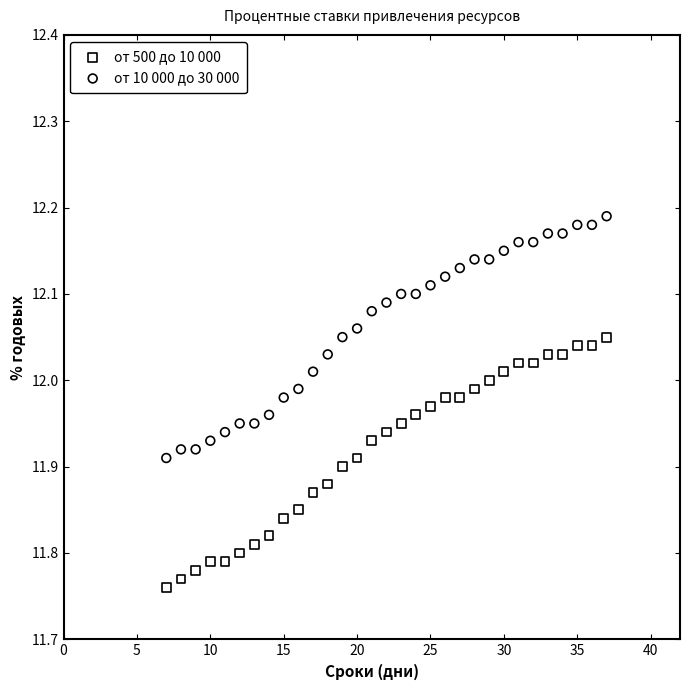

Which series has the largest Y range (max minus min)?

от 500 до 10 000